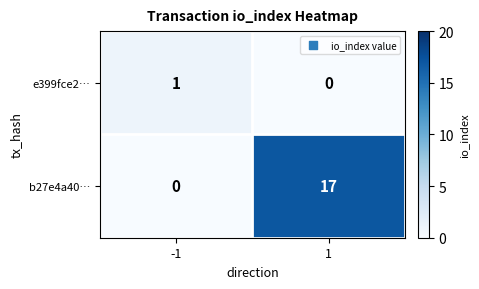

Is the value of b27e4a40… at -1 greater than the value of e399fce2… at -1?

No